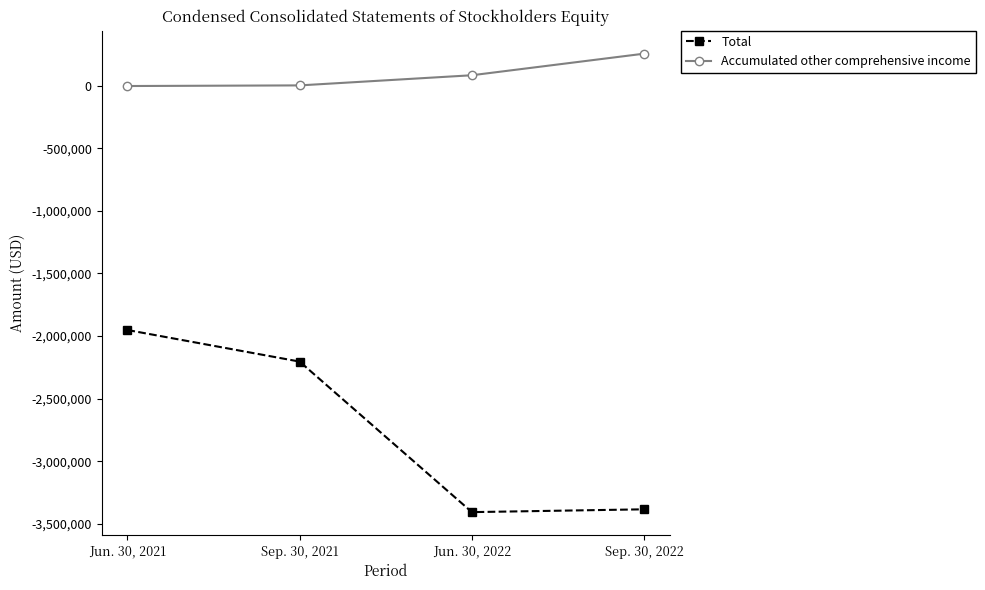

Where is Accumulated other comprehensive income nearest to the value 125564?

Jun. 30, 2022